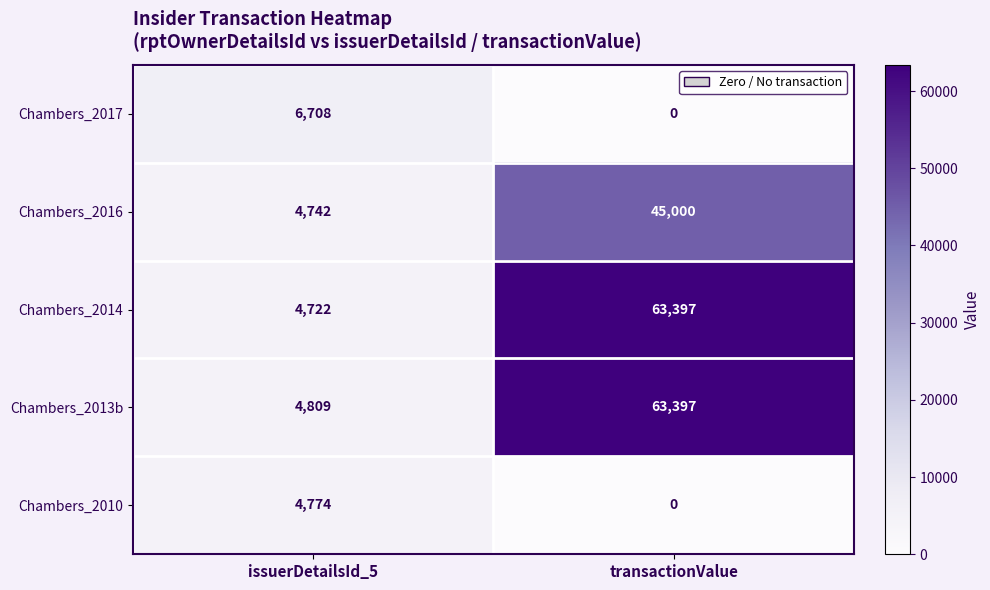

True or false: Chambers_2016 has a value of 9405 at transactionValue.

False